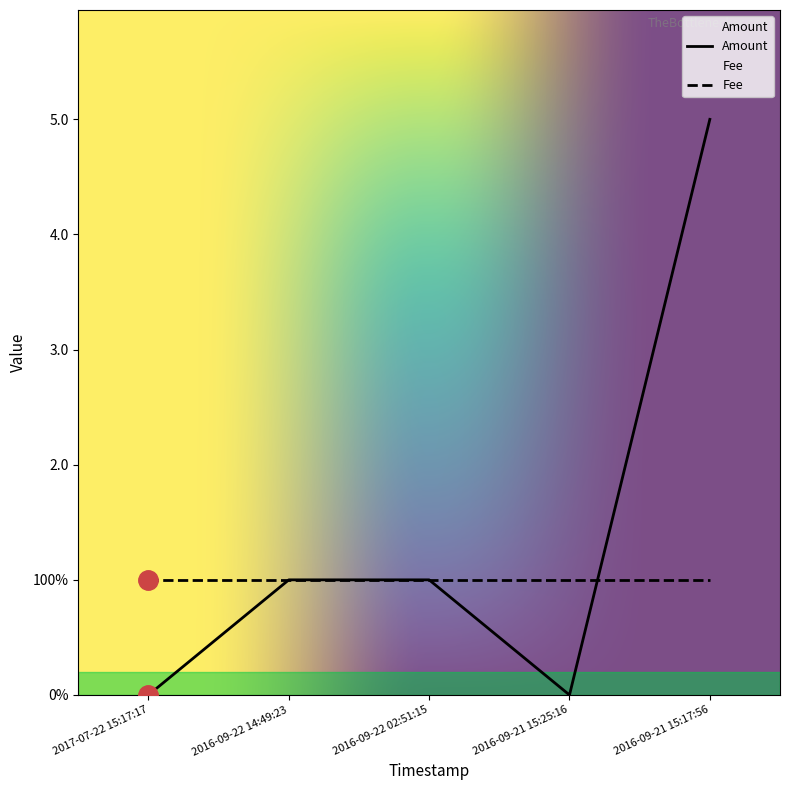

Rank the categories by value from highest to lowest.

2016-09-21 15:17:56, 2016-09-22 14:49:23, 2016-09-22 02:51:15, 2017-07-22 15:17:17, 2016-09-21 15:25:16